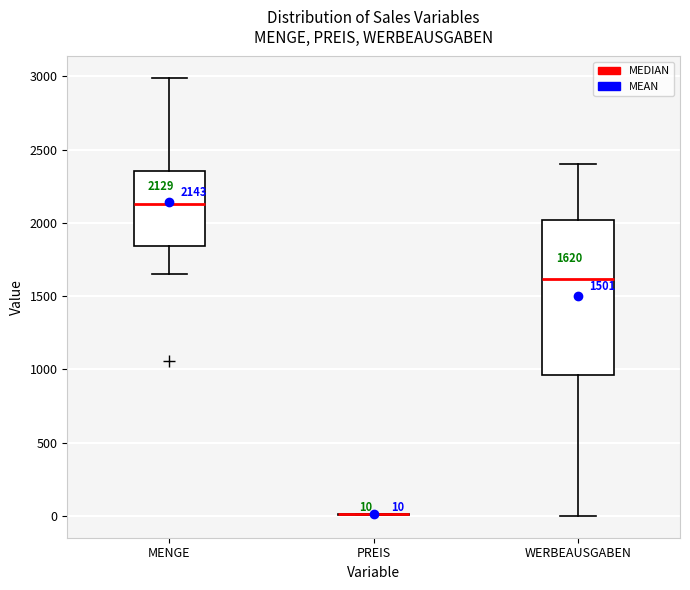

Which box is the tallest, from its lower edge to its upper edge?

WERBEAUSGABEN